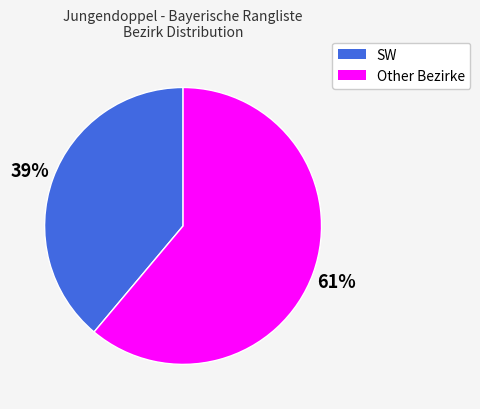

Does any single category account for the majority?

Yes